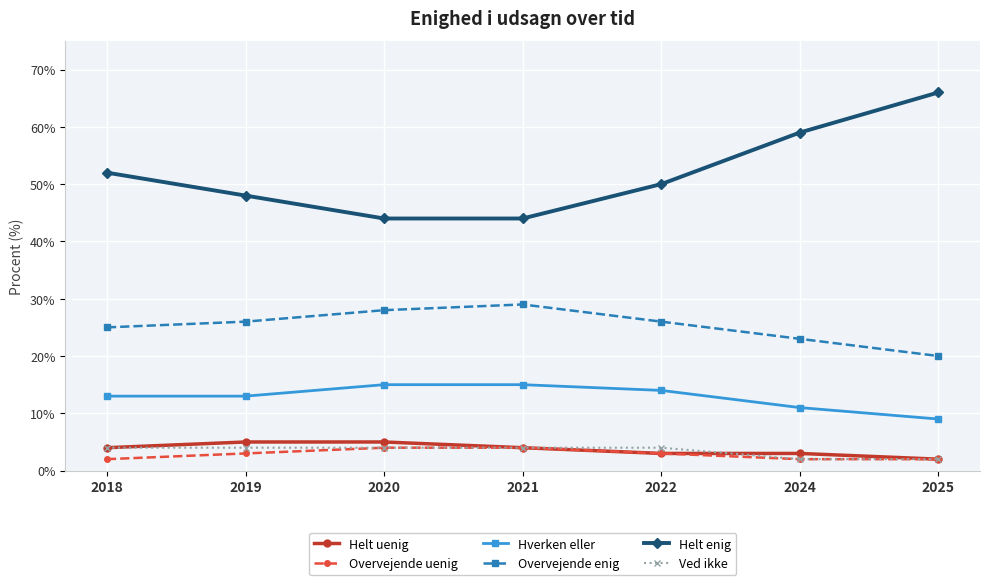

True or false: Overvejende uenig has a value of 3 at 2022.

True